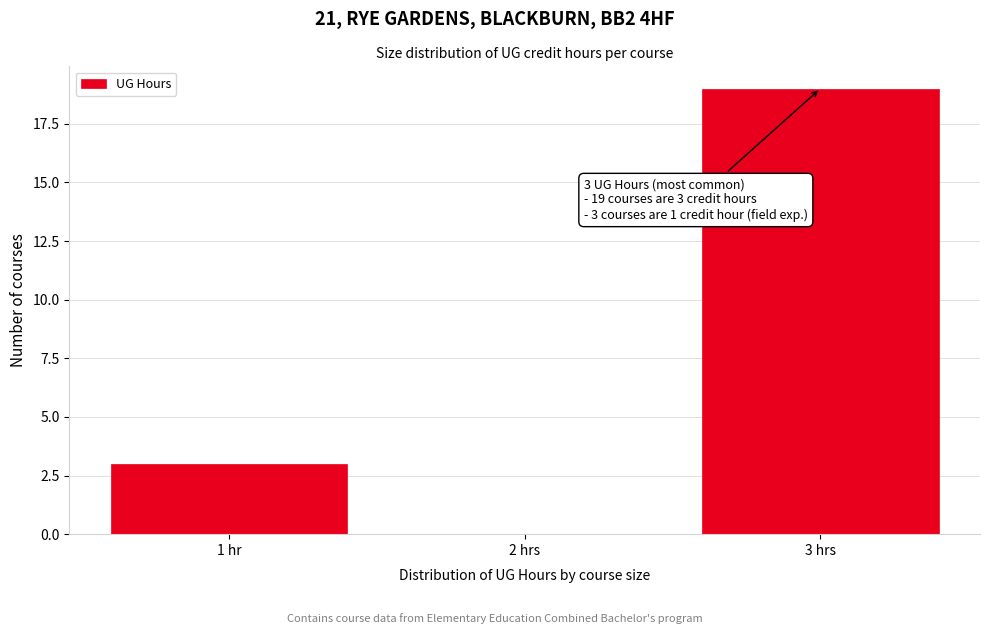

Reading left to right, list all the values displayed in this chart.

1 hr=3	2 hrs=0	3 hrs=19